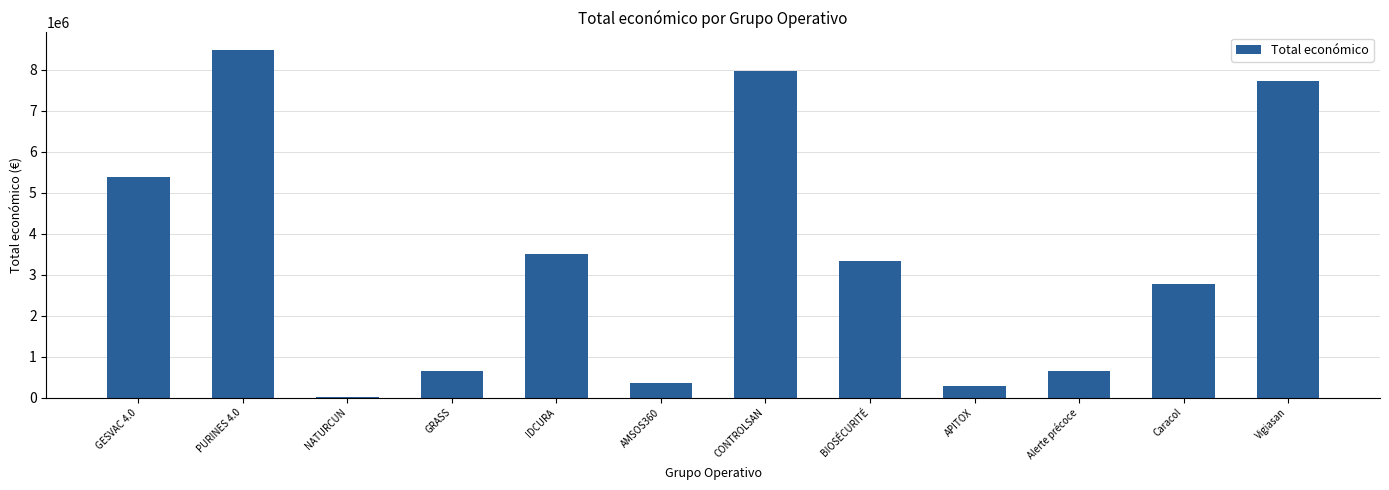

What is the change in value from IDCURA to Vigiasan?

+4209166